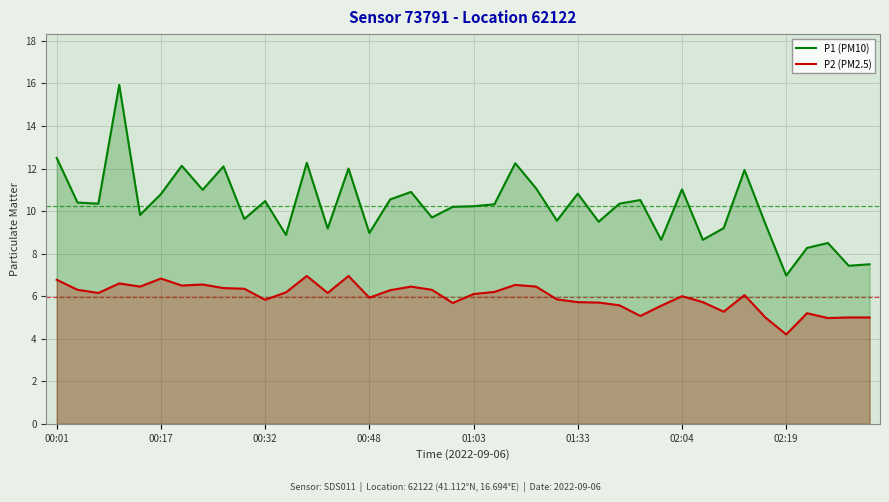

True or false: P2 (PM2.5) has a value of 8.7 at 8.

False